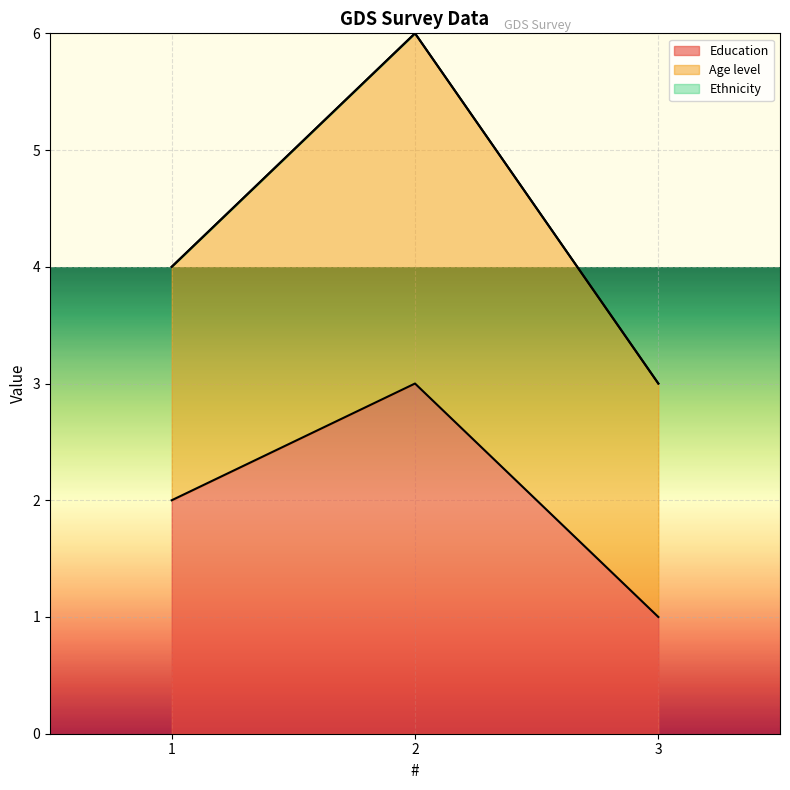

Reading left to right, extract all data points from this chart.

Education: 2	3	1
Age level: 2	3	2
Ethnicity: 0	0	0